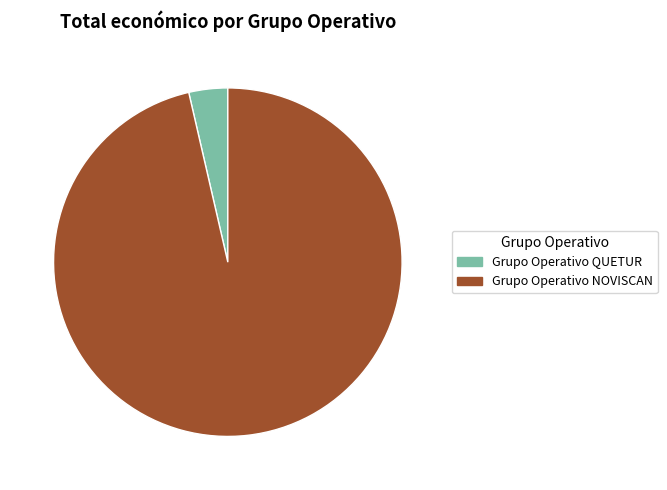

Approximately how many times larger is the value at Grupo Operativo NOVISCAN compared to Grupo Operativo QUETUR?

26.7